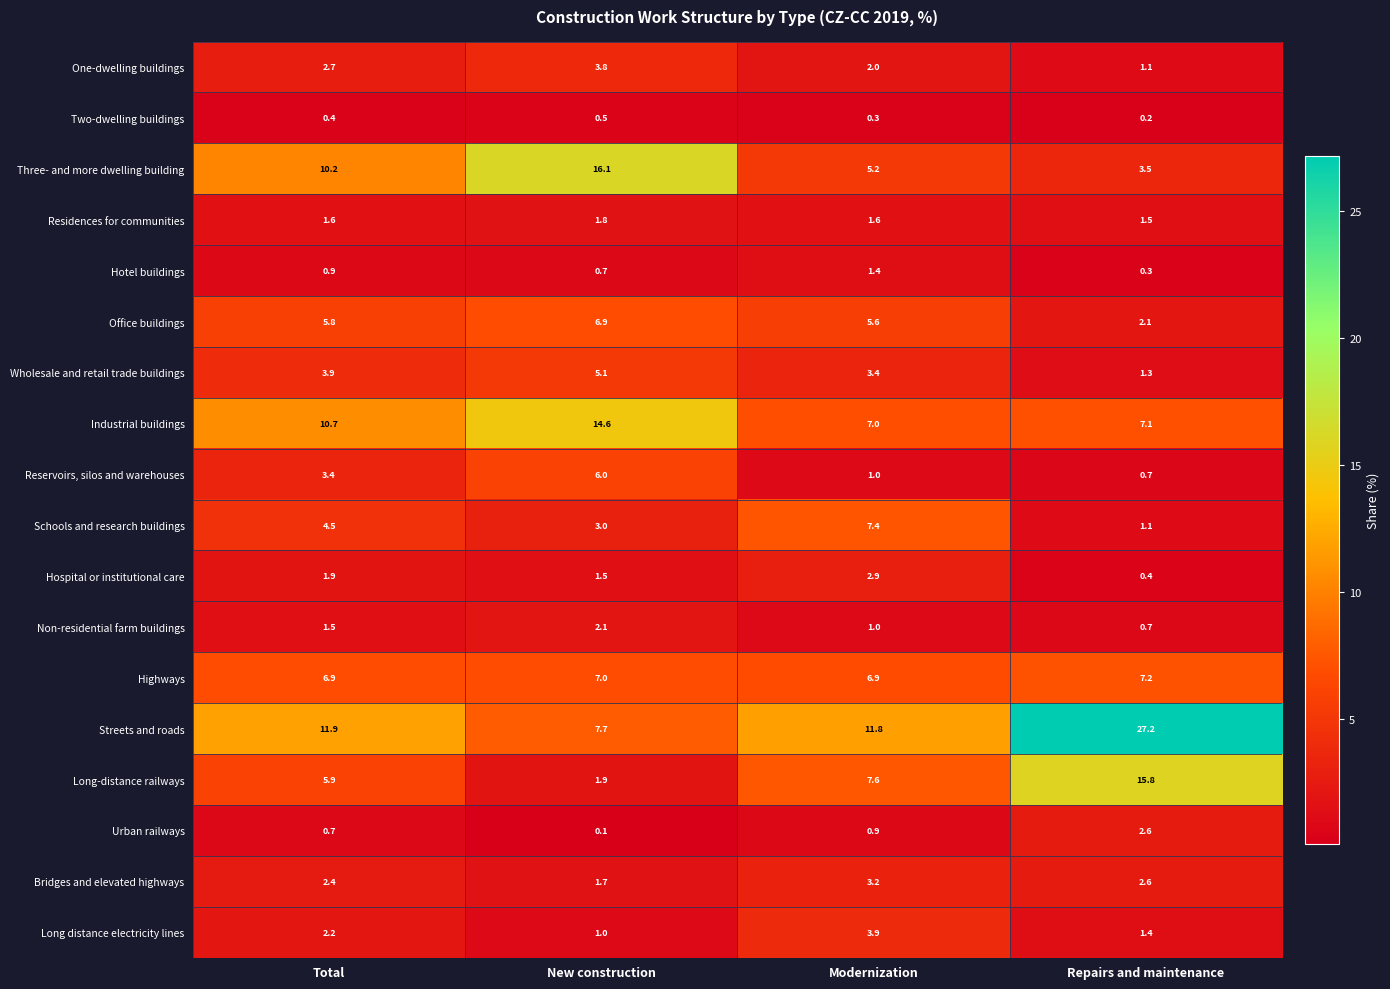

What is the sum of the Bridges and elevated highways values at New construction and Repairs and maintenance?

4.3